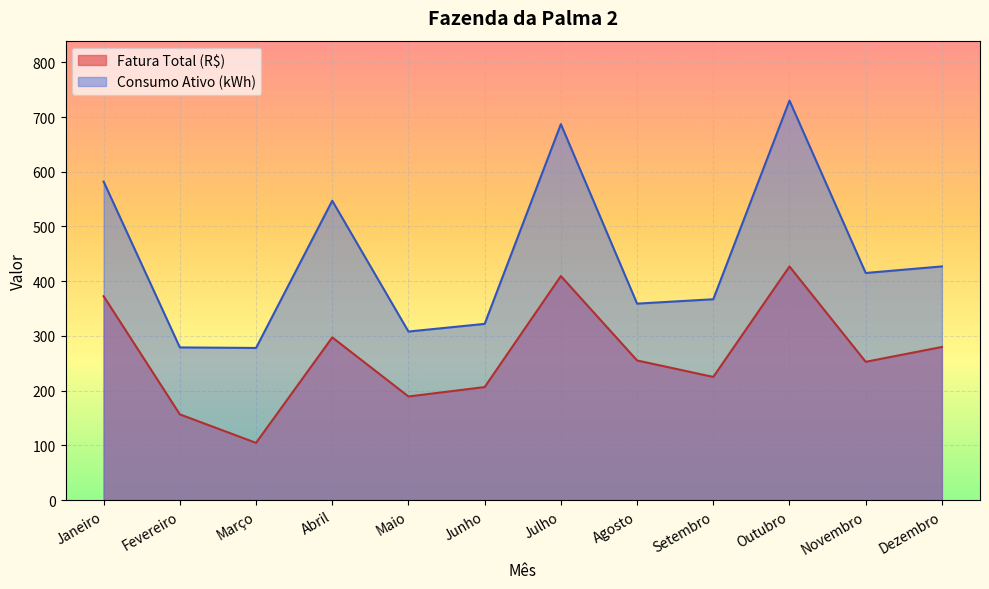

What position from the right is Janeiro?

12